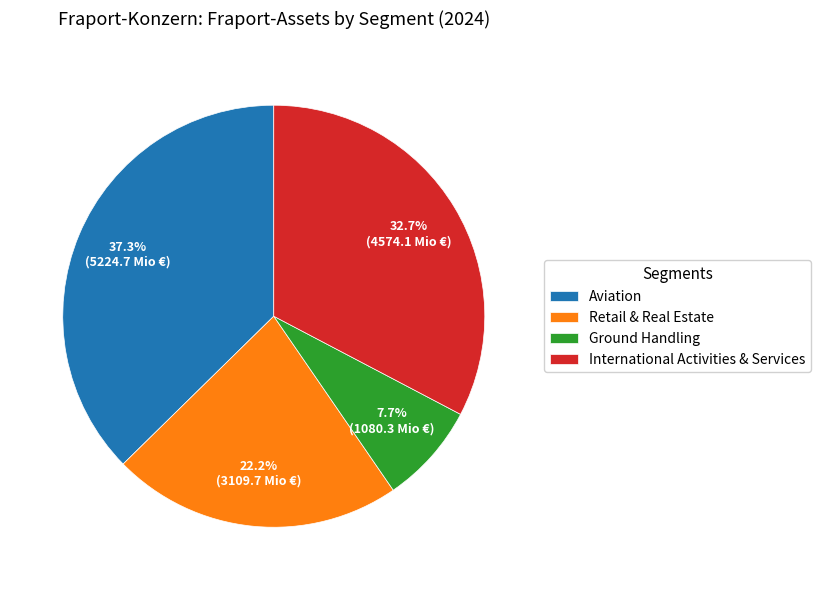

To the nearest percent, what is the average slice percentage?

25%